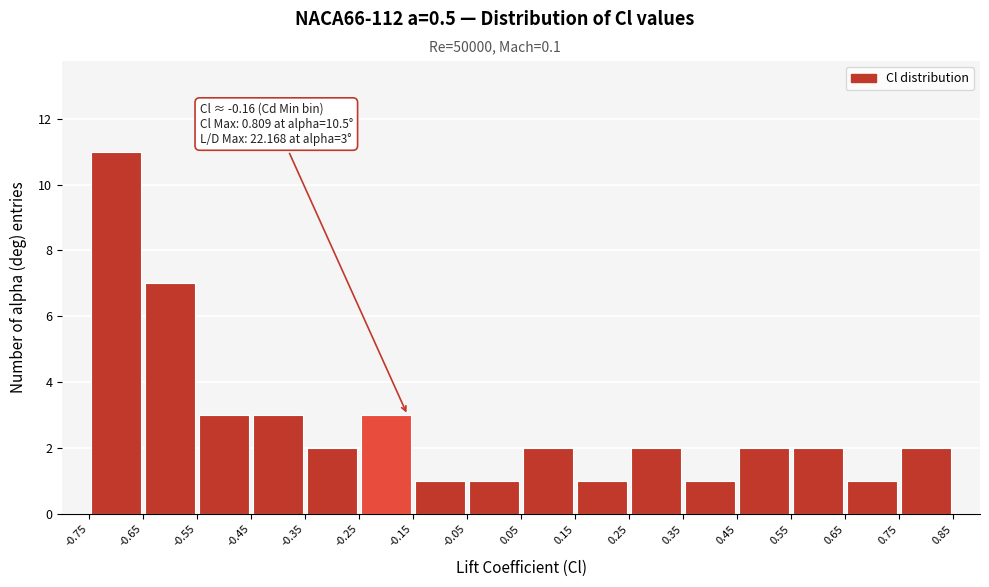

Over which range of the x-axis is the bar tallest?

-0.75 to -0.65